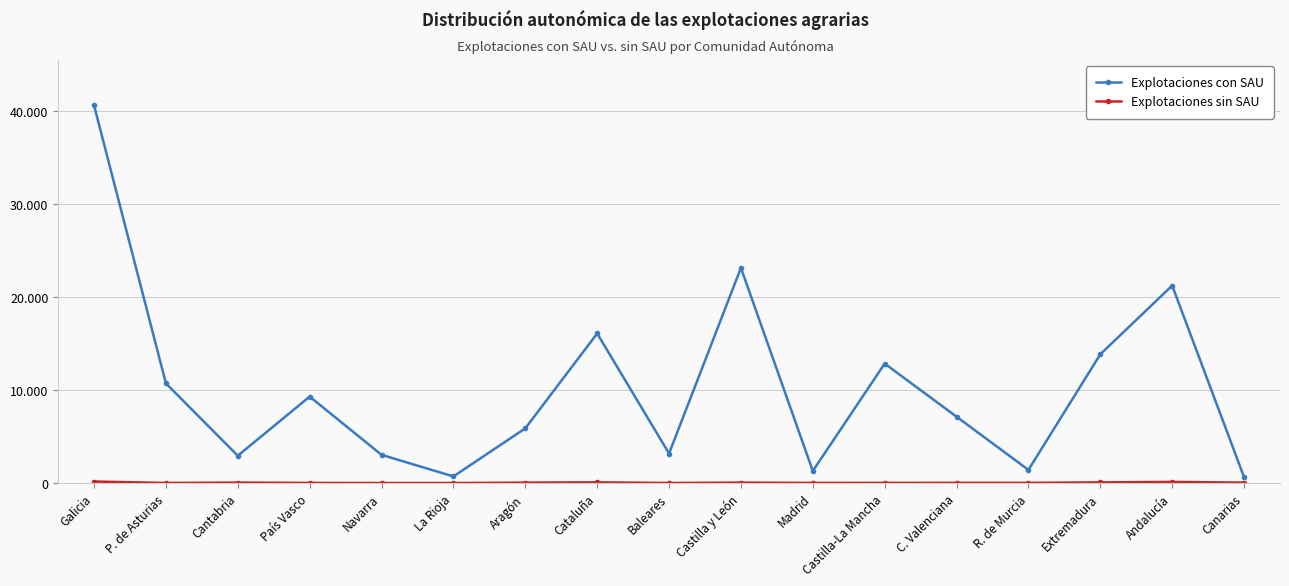

What is the label of the 15th point from the left?

Extremadura